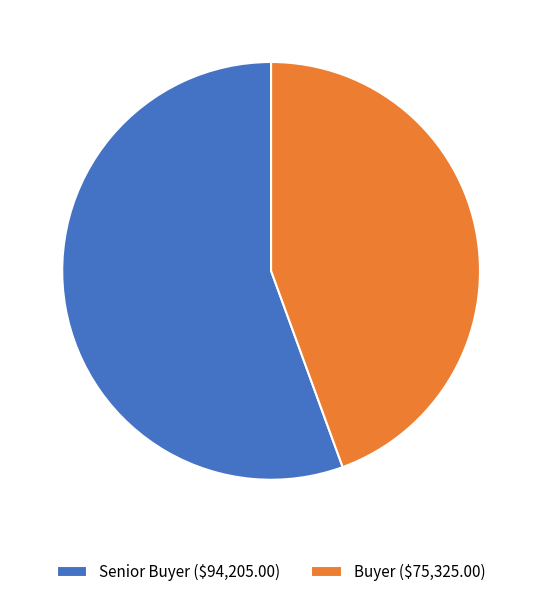

The Senior Buyer ($94,205.00) slice represents 50% of the pie. True or false?

False